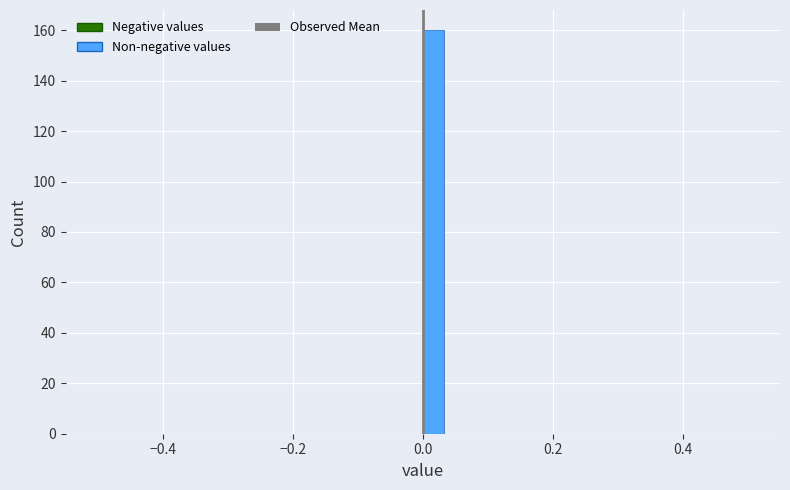

Read against the x-axis, roughly where is the centre of the tallest bar?

0.02